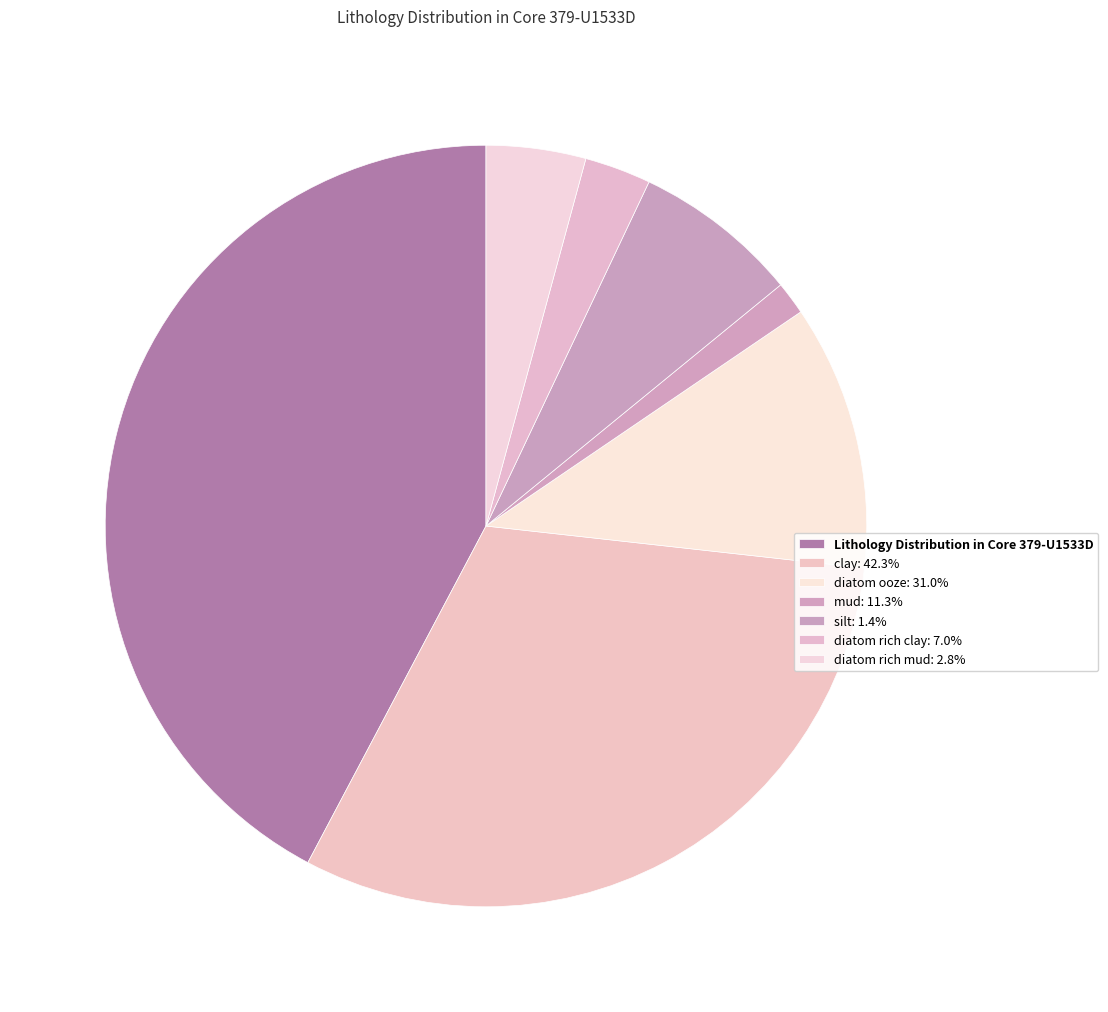

How many segments does this pie chart have?

7